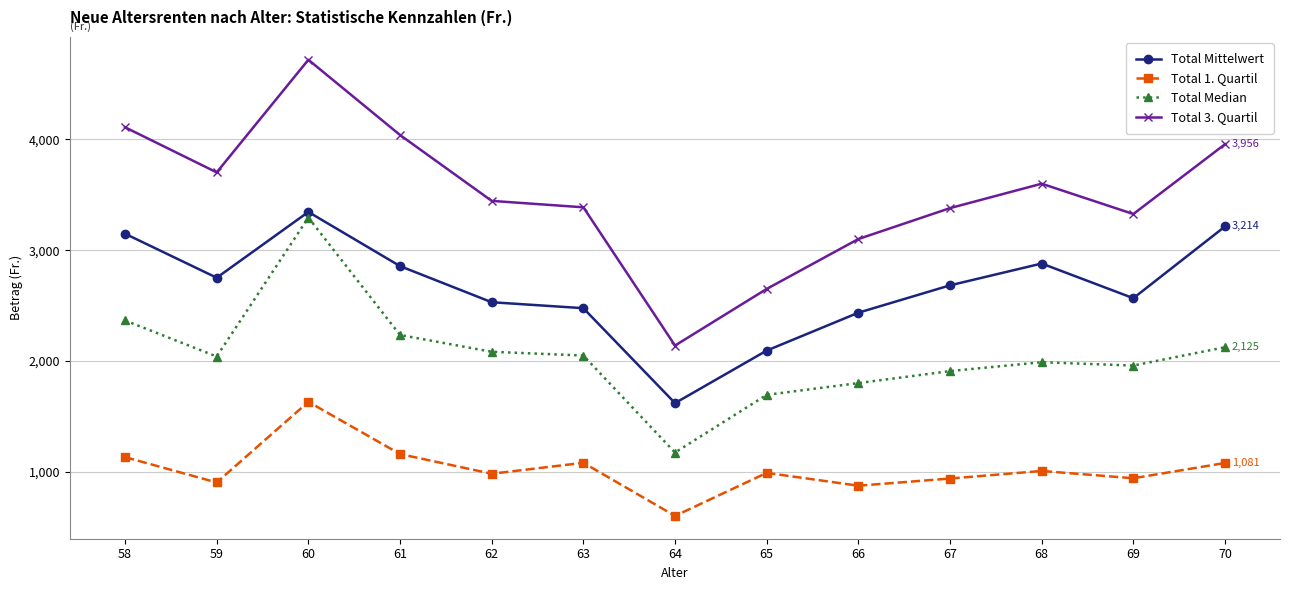

What are all the series names shown in the legend?

Total Mittelwert, Total 1. Quartil, Total Median, Total 3. Quartil